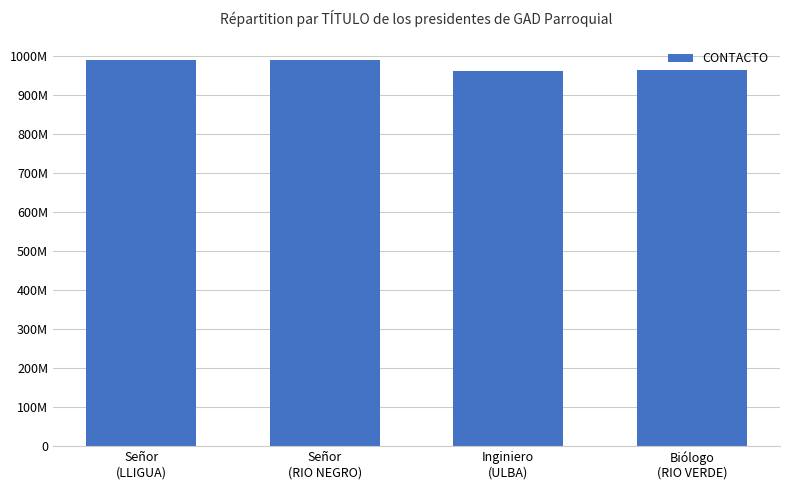

Does the chart contain any negative values?

No